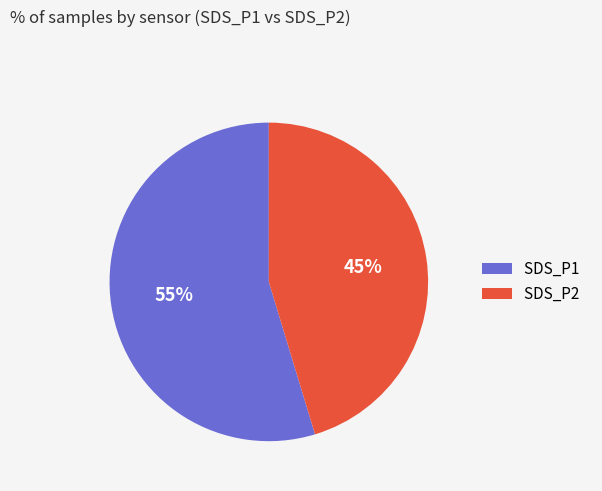

To the nearest percent, what portion does SDS_P2 represent?

45%